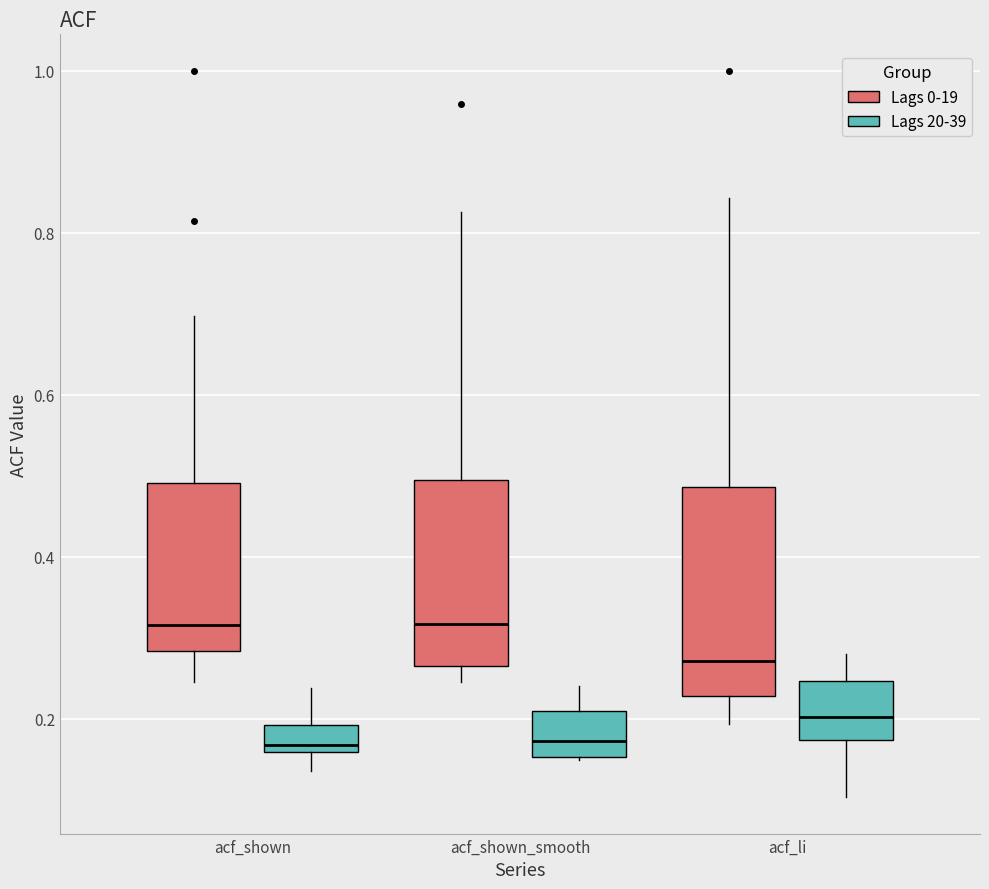

Where is the upper edge of the box for acf_li (Lags 0-19) on the y-axis? The values are not printed on the chart, so give them approximately, as read against the axis.

0.48